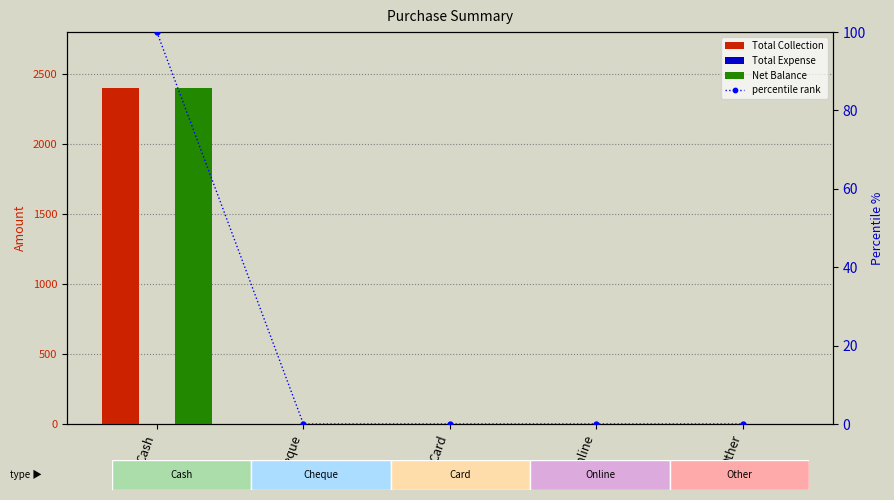

Reading left to right, list all the values displayed in this chart.

Total Collection: 2400	0	0	0	0
Total Expense: 0	0	0	0	0
Net Balance: 2400	0	0	0	0
percentile rank: 100	0	0	0	0